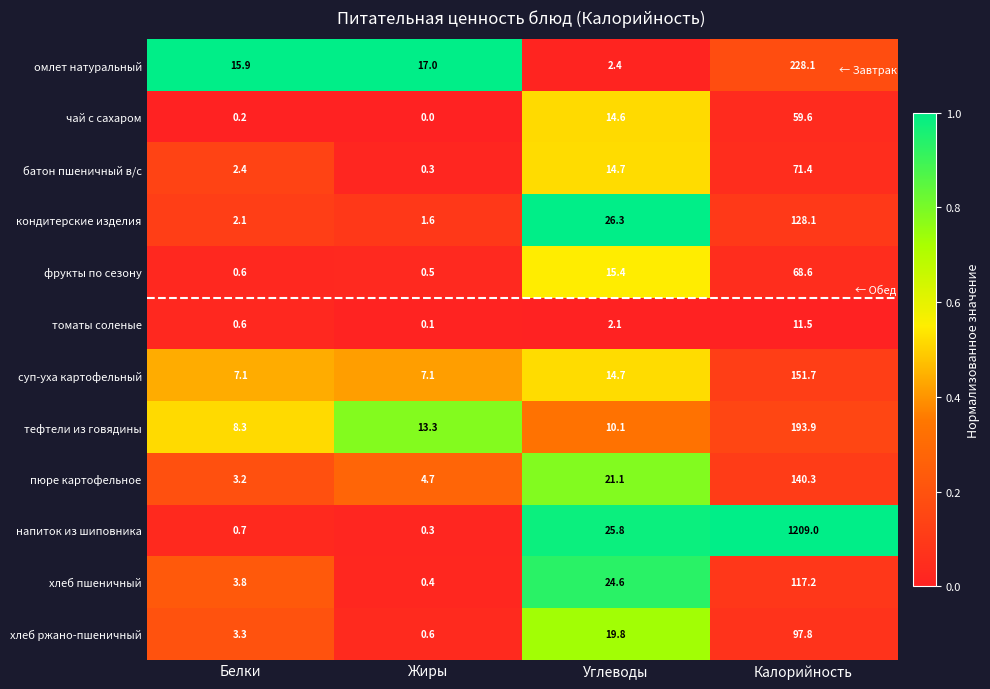

Is it true that томаты соленые equals 17.8 at Калорийность?

False